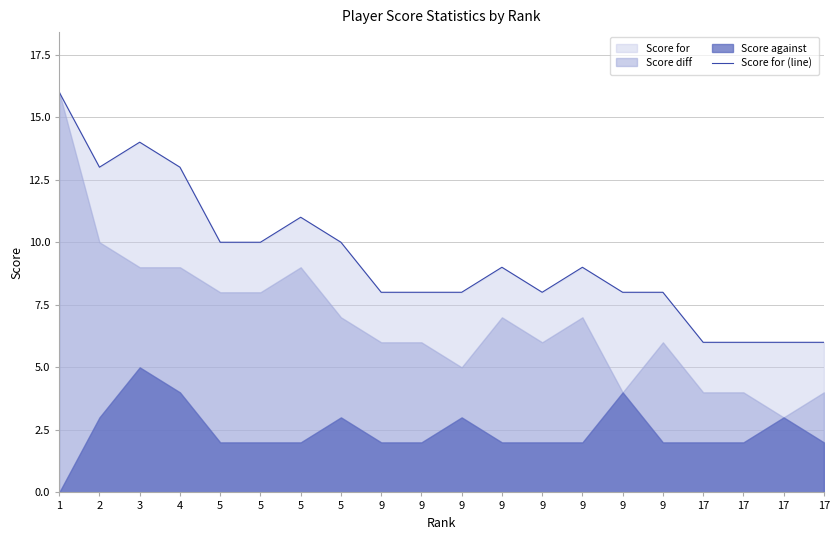

What value does the data have at 17?

6